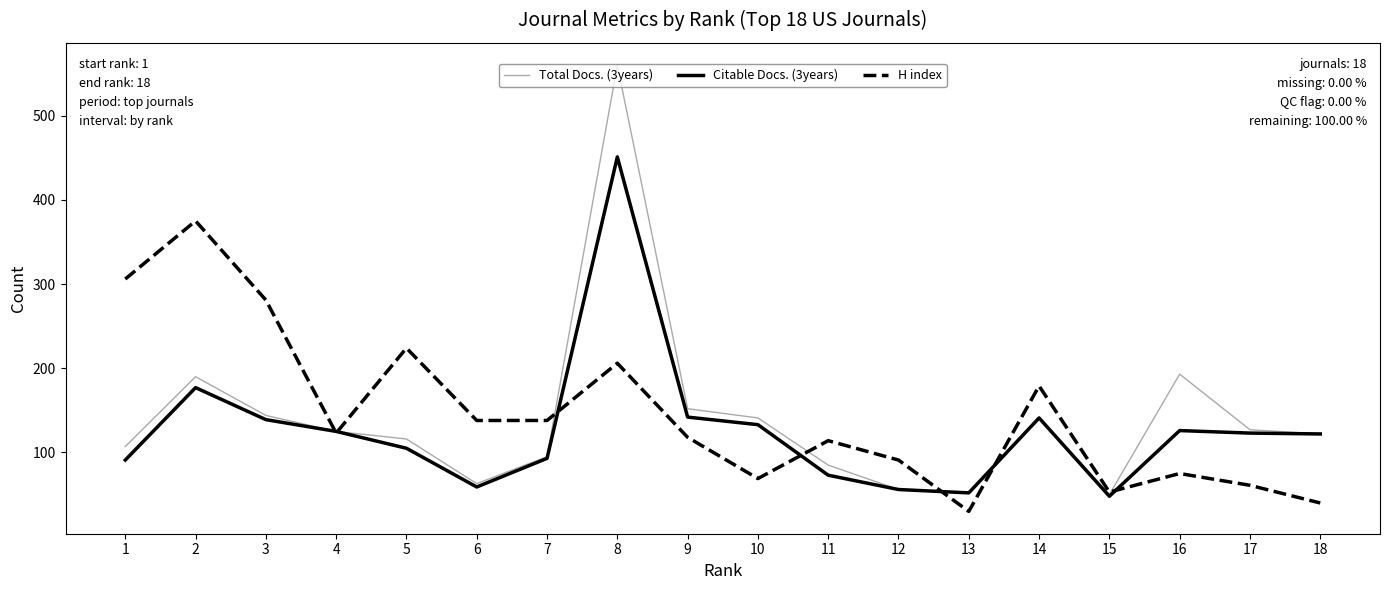

At which label does Citable Docs. (3years) first exceed 123?

2